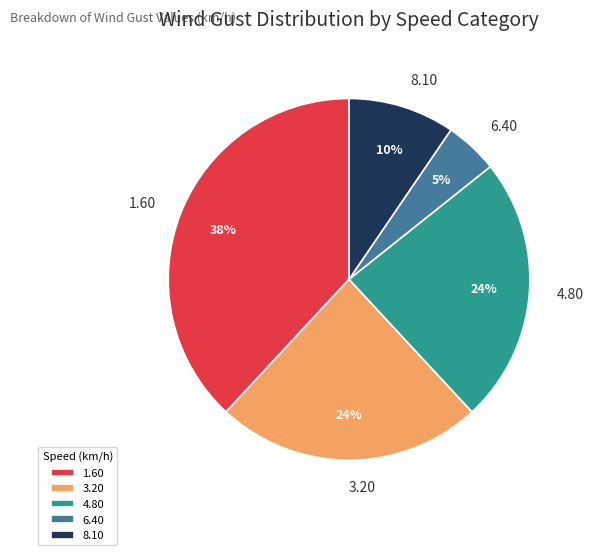

Between 8.10 and 4.80, which is larger?

4.80